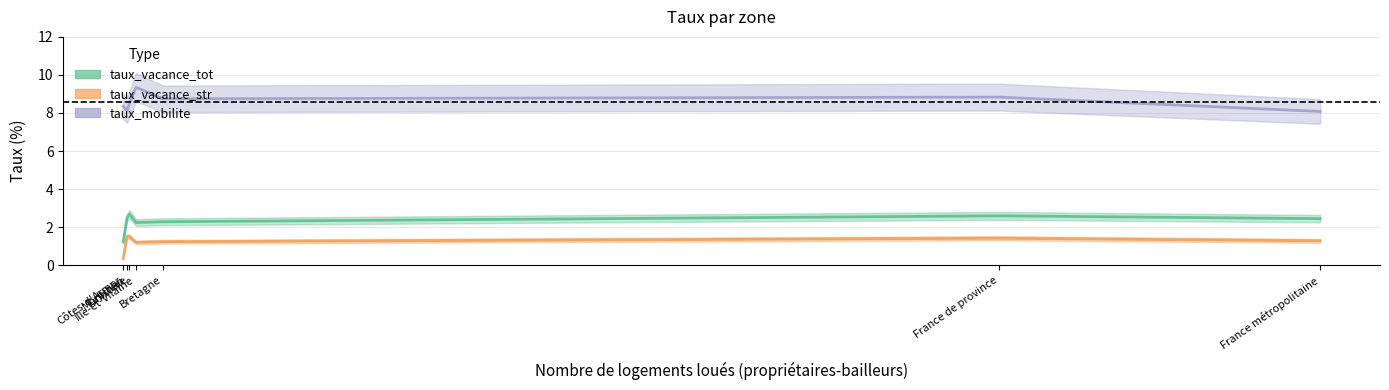

Reading right to left, transcribe all the data shown in this chart.

taux_vacance_tot: Morbihan=2.5	Ille-et-Vilaine=2.2	Finistère=2.7	Côtes-d'Armor=1.2	Bretagne=2.3	France de province=2.6	France métropolitaine=2.4
taux_vacance_str: Morbihan=1.5	Ille-et-Vilaine=1.2	Finistère=1.5	Côtes-d'Armor=0.3	Bretagne=1.2	France de province=1.4	France métropolitaine=1.3
taux_mobilite: Morbihan=8.1	Ille-et-Vilaine=9.3	Finistère=8.5	Côtes-d'Armor=8.4	Bretagne=8.7	France de province=8.8	France métropolitaine=8.1